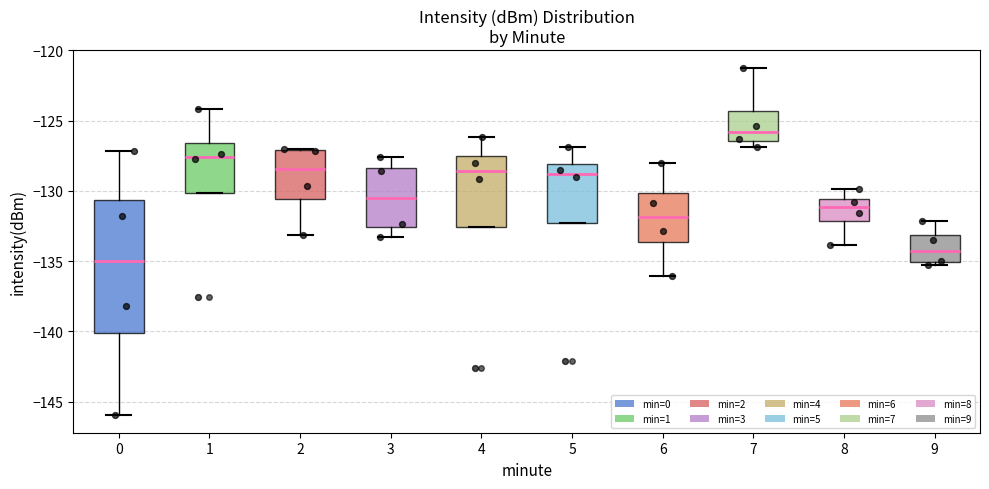

Where is the upper edge of the box at x = 6 on the y-axis? The values are not printed on the chart, so give them approximately, as read against the axis.

-130.0